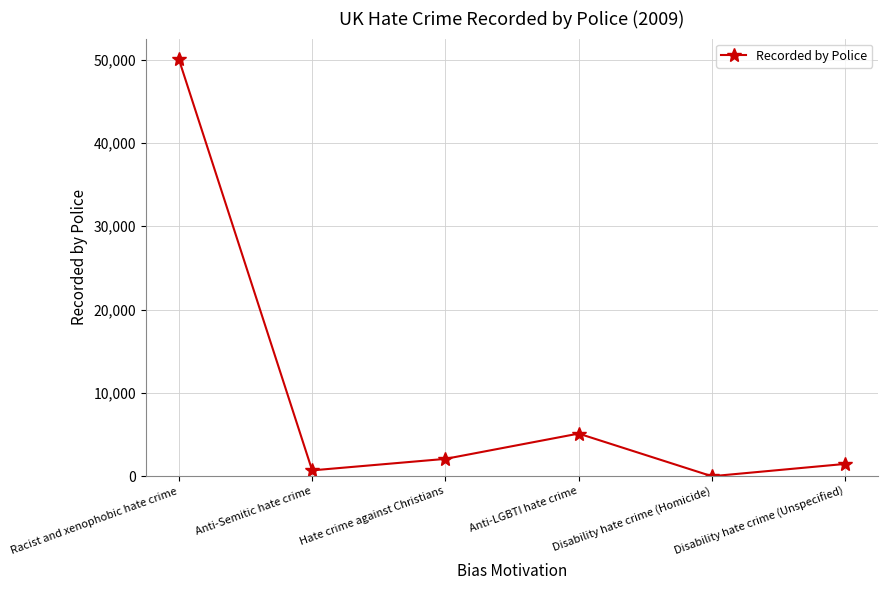

How many interior local valleys (lower than both neighbors) does the data have?

2